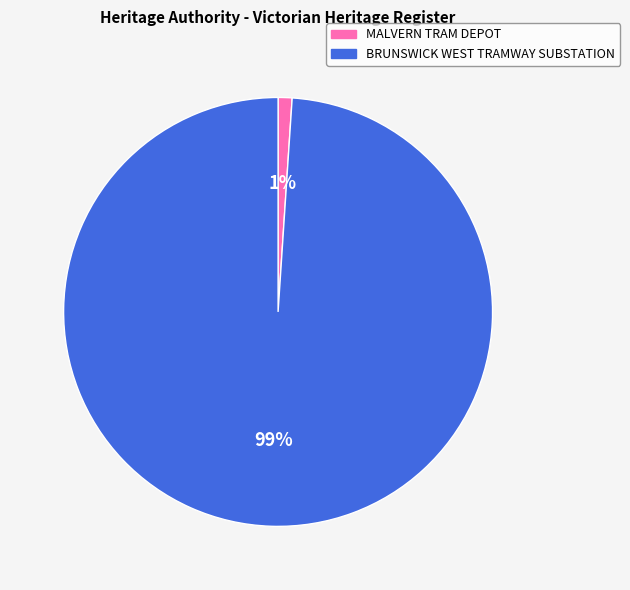

How many slices are in this pie chart?

2